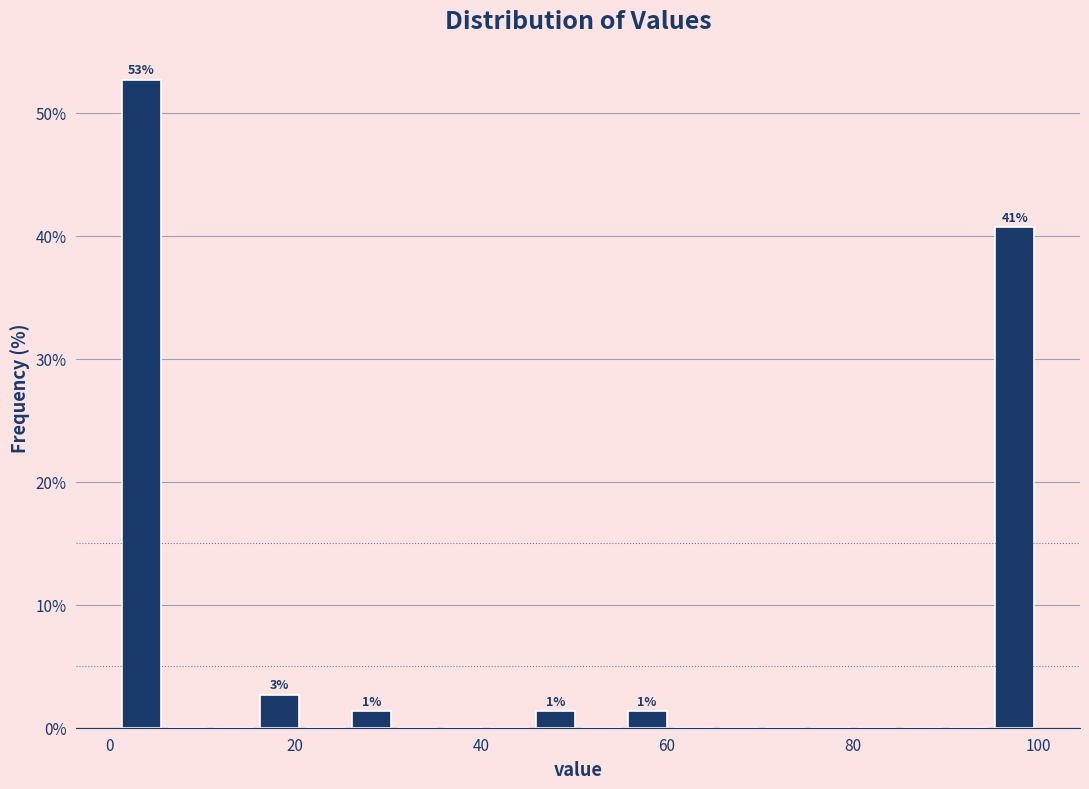

Read against the x-axis, roughly where is the centre of the tallest bar?

4